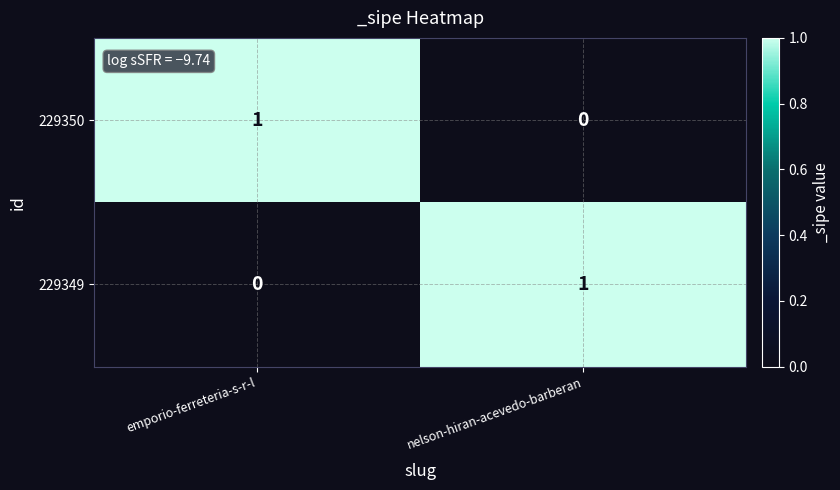

Is the value of 229350 at nelson-hiran-acevedo-barberan greater than the value of 229349 at nelson-hiran-acevedo-barberan?

No